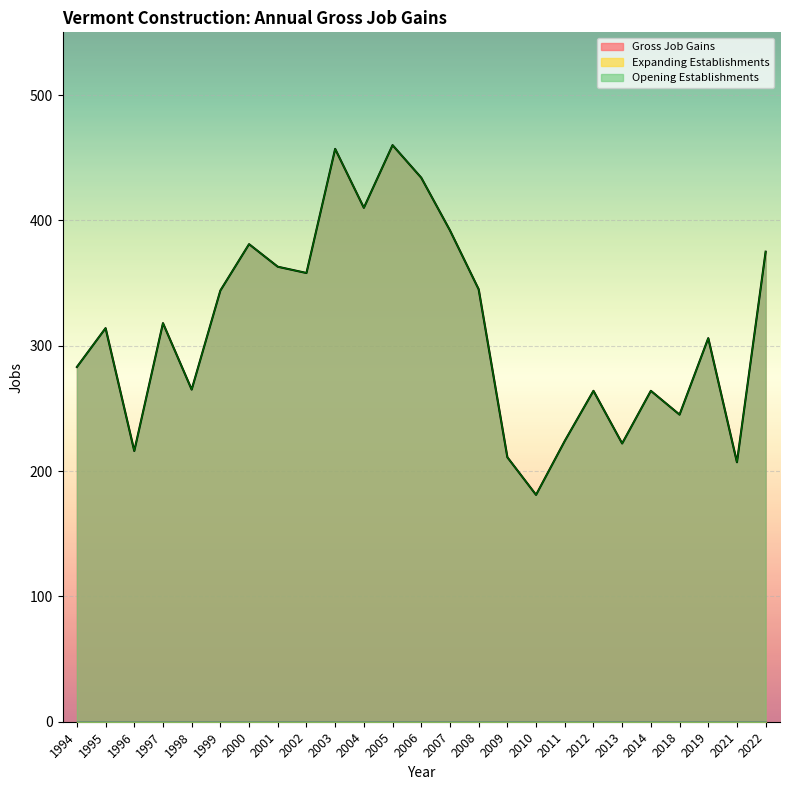

Reading left to right, list all the values displayed in this chart.

Gross Job Gains: 283	314	216	318	265	344	381	363	358	457	410	460	434	392	345	211	181	224	264	222	264	245	306	207	375
Opening Establishments: 283	314	216	318	265	344	381	363	358	457	410	460	434	392	345	211	181	224	264	222	264	245	306	207	375